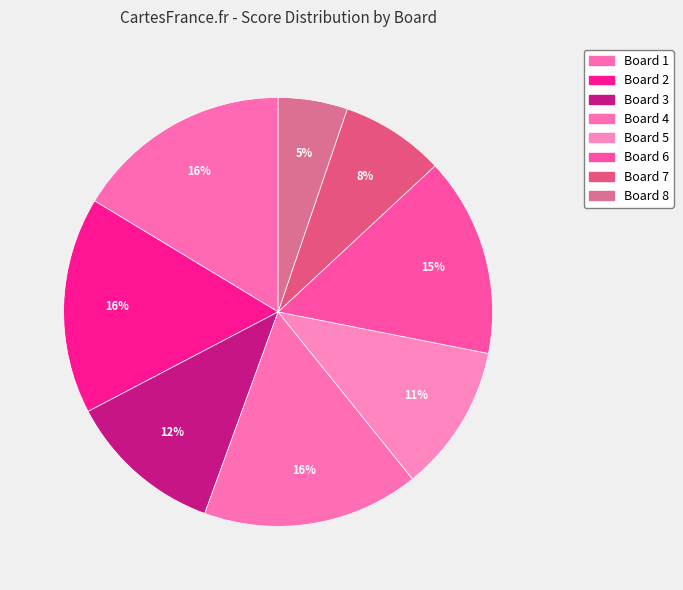

What is the total percentage of Board 8 and Board 1?

21.6%